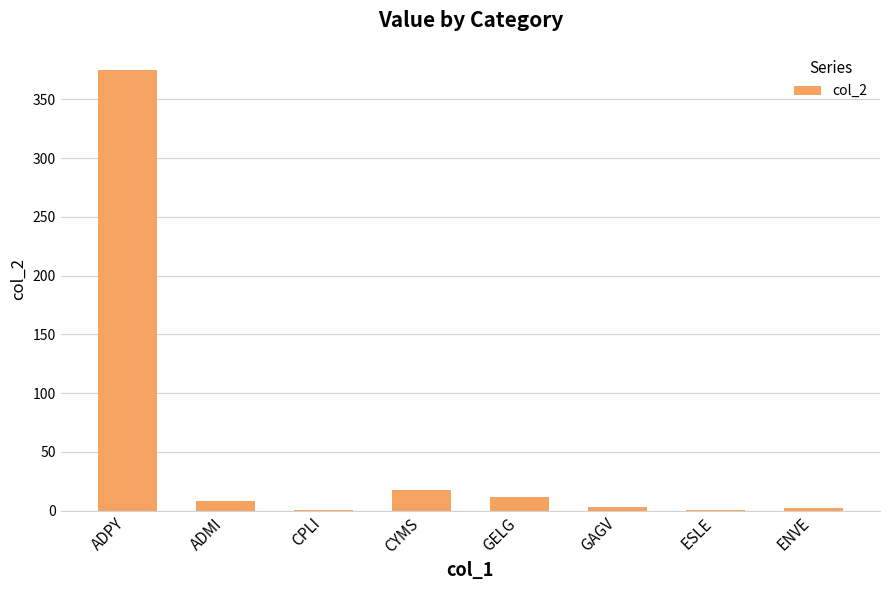

How many distinct data groups are displayed?

1